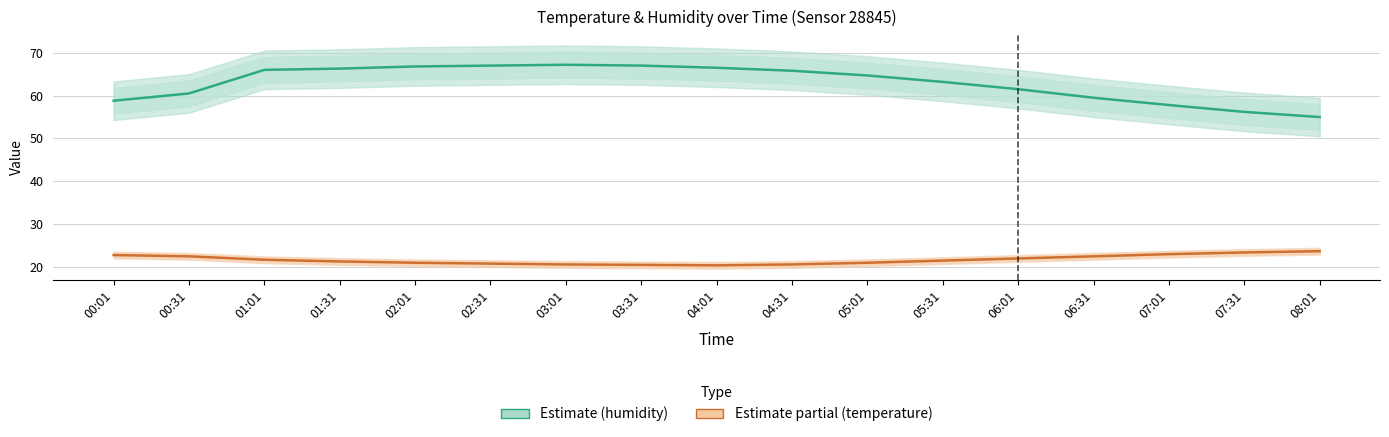

True or false: humidity and temperature cross at least once.

False